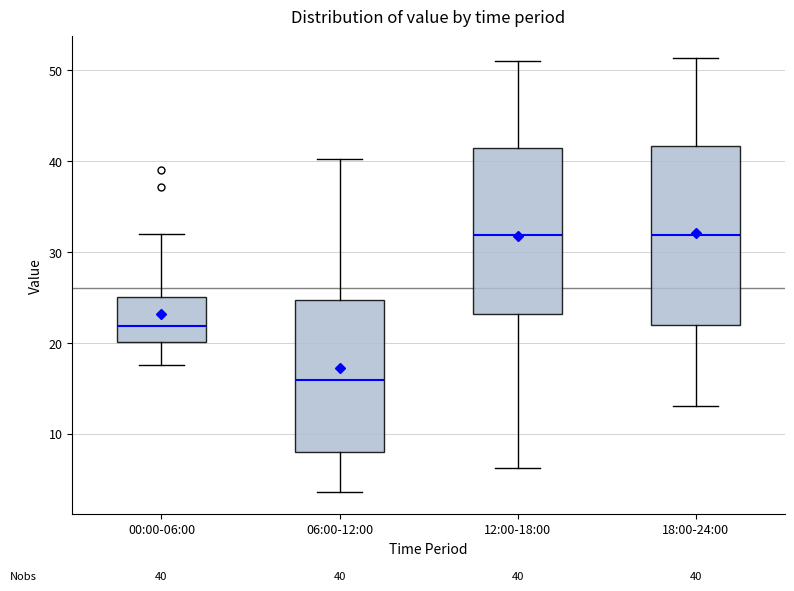

Which box is the tallest, from its lower edge to its upper edge?

18:00-24:00